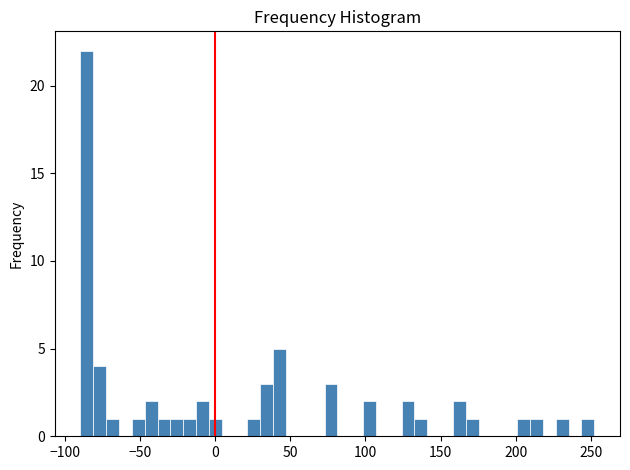

Read against the x-axis, roughly where is the centre of the tallest bar?

-85